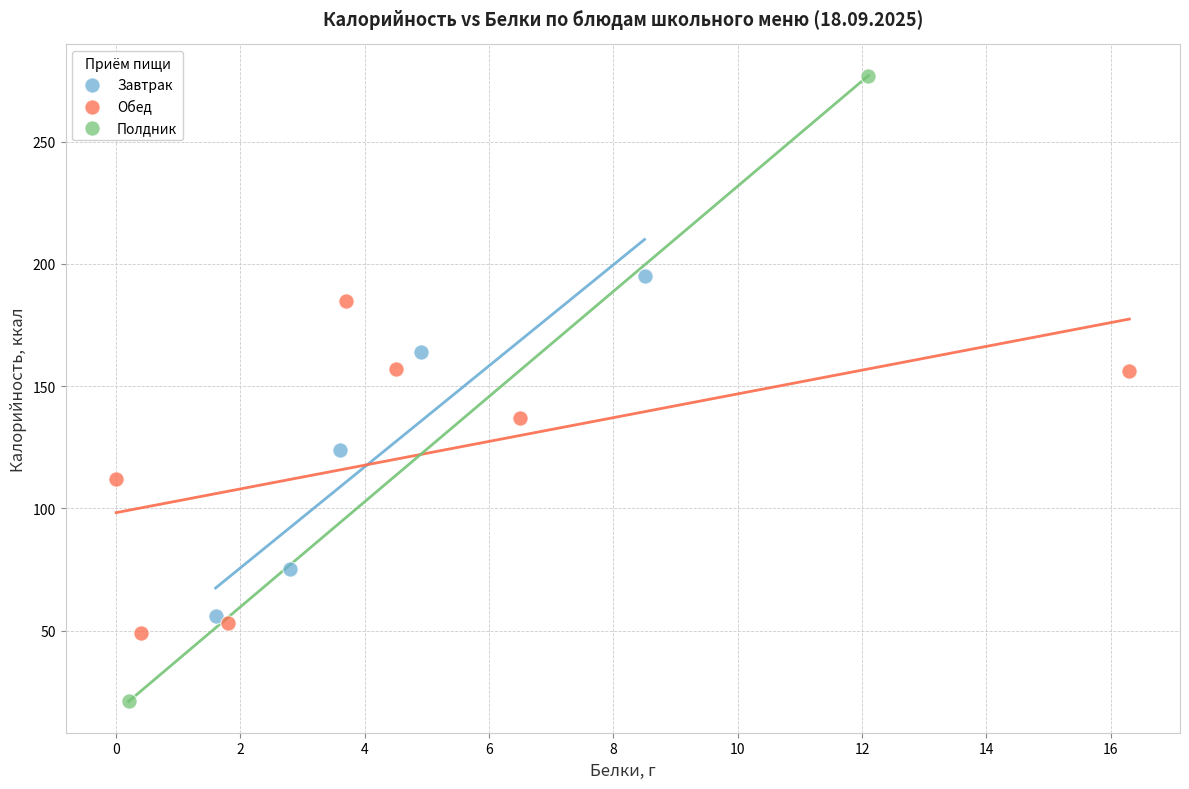

Which series reaches the minimum Y coordinate?

Полдник